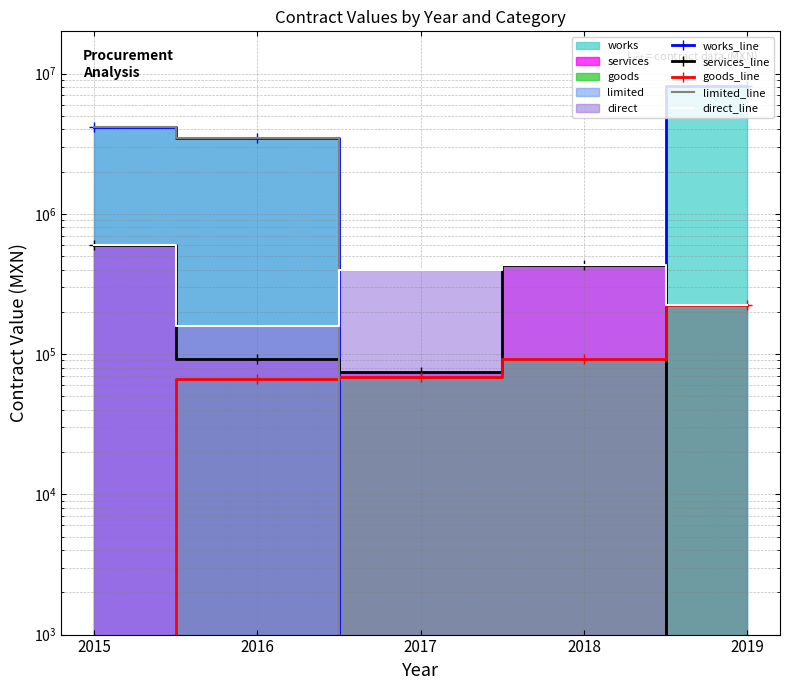

Is it true that limited_line equals 3482133.7 at 2016?

True